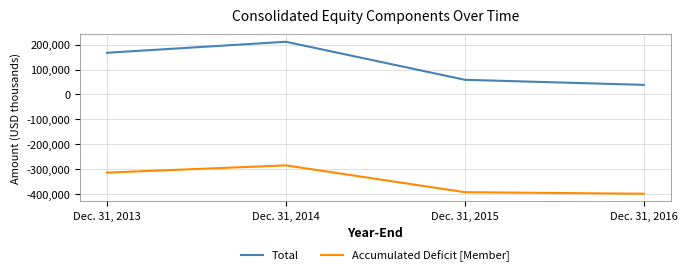

Which series changed the most between Dec. 31, 2015 and Dec. 31, 2016?

Total